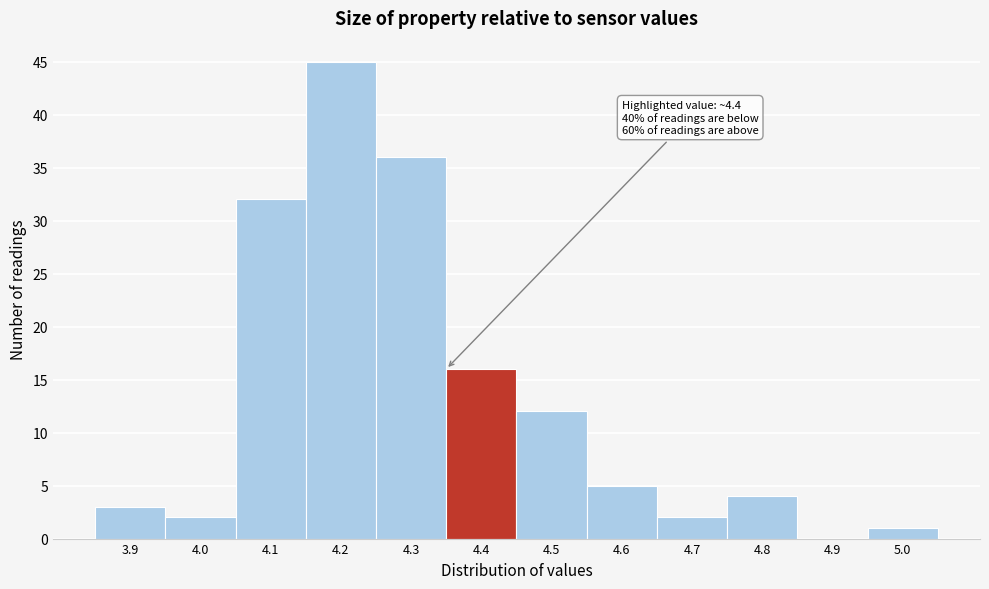

Reading left to right, transcribe all the data shown in this chart.

3.9=3	4.0=2	4.1=32	4.2=45	4.3=36	4.4=16	4.5=12	4.6=5	4.7=2	4.8=4	4.9=0	5.0=1